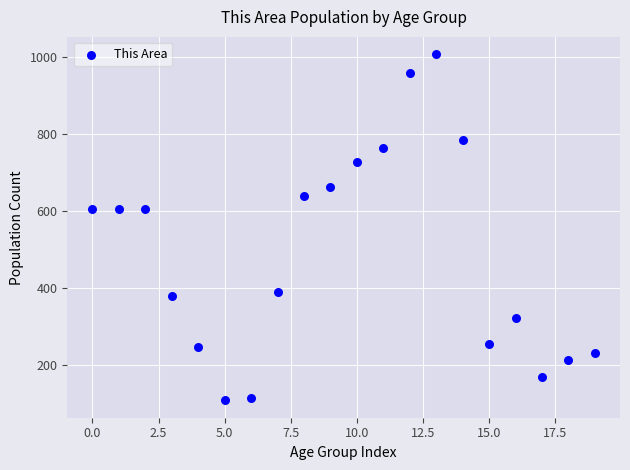

What is the range of Y values (max minus min)?

900